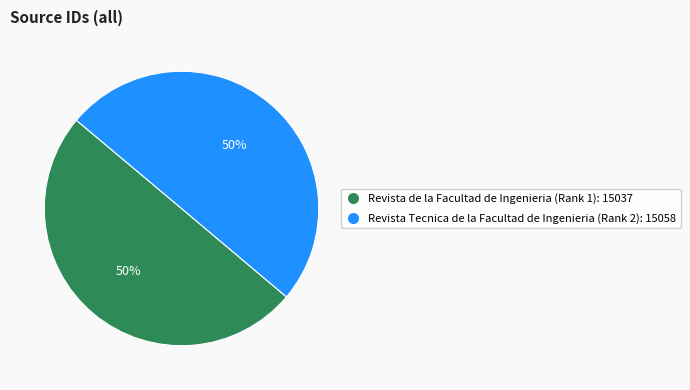

What percentage is the Revista Tecnica de la Facultad de Ingenieria slice, to the nearest percent?

50%